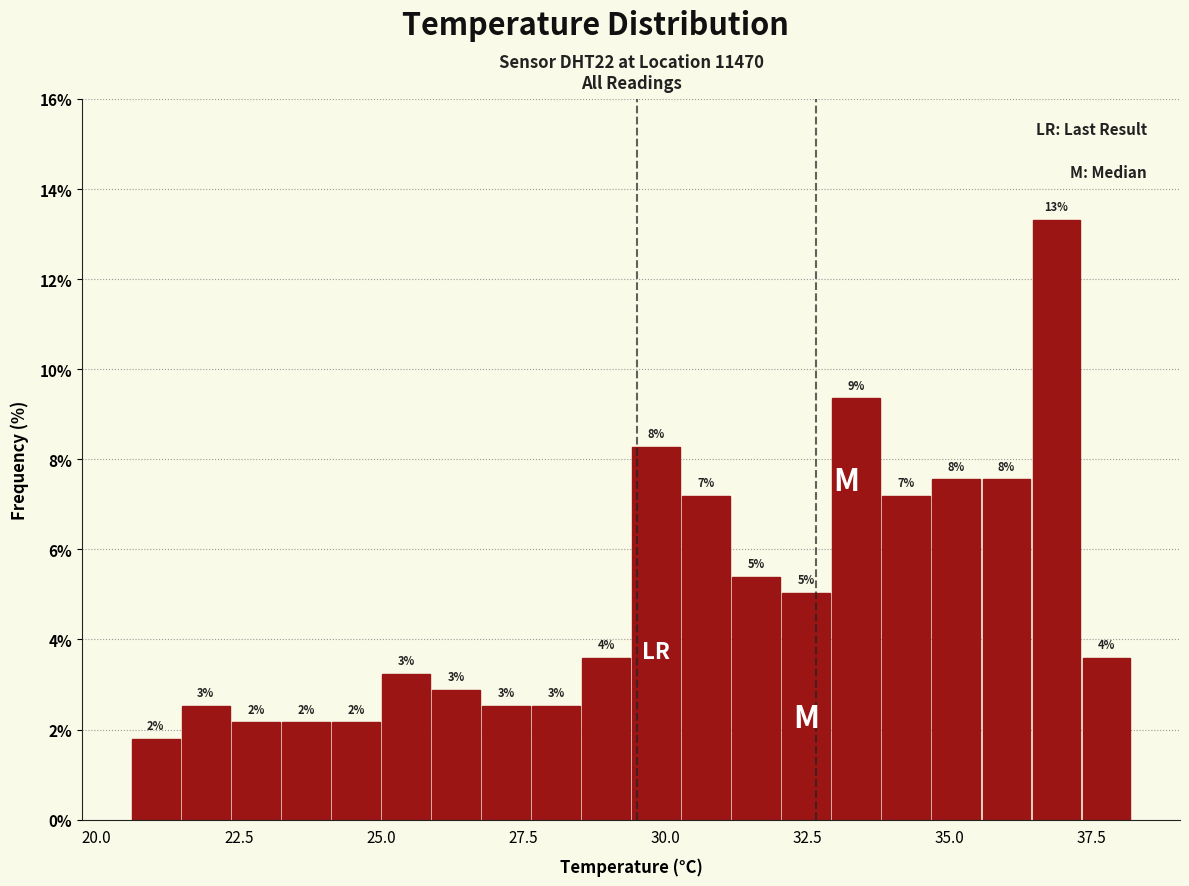

Around what value on the x-axis is the tallest bar? Give the approximate position of its centre, as read against the axis.

37.0